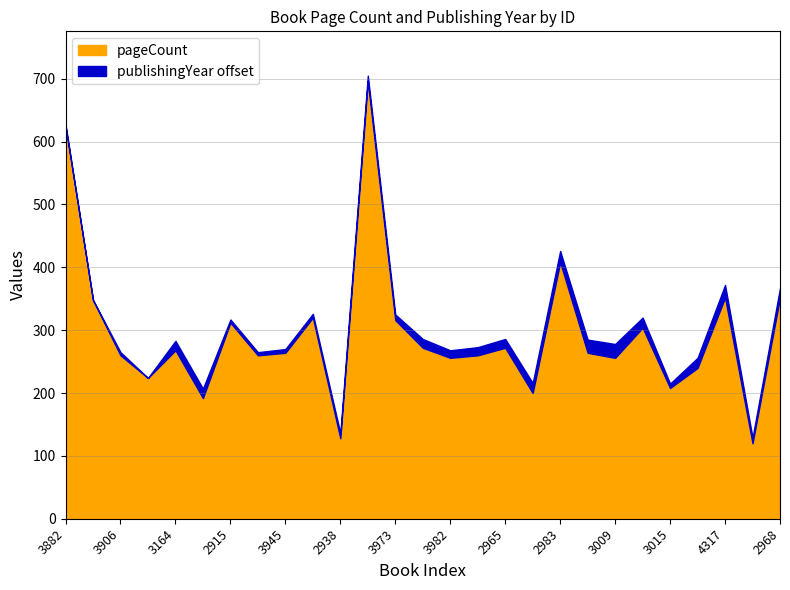

How many data points does each series have?

27